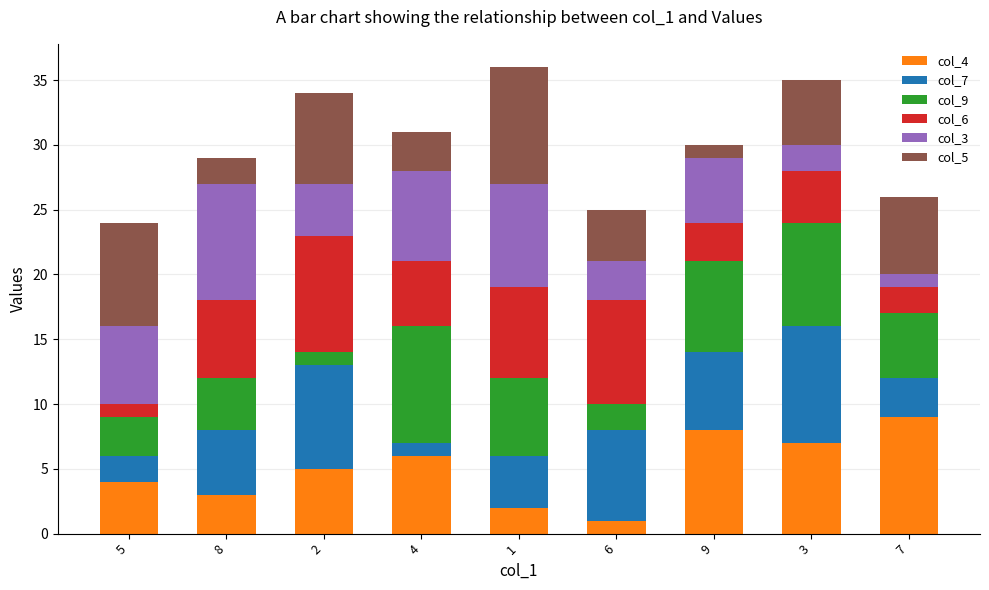

How many bars are there in total?

9